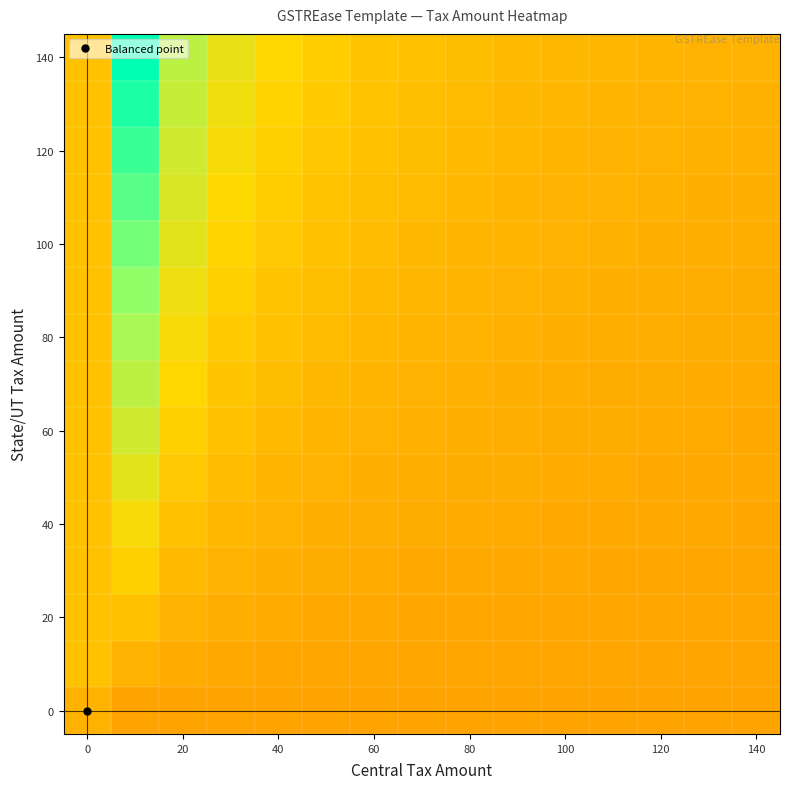

At how many categories does at least one series exceed 11?

1